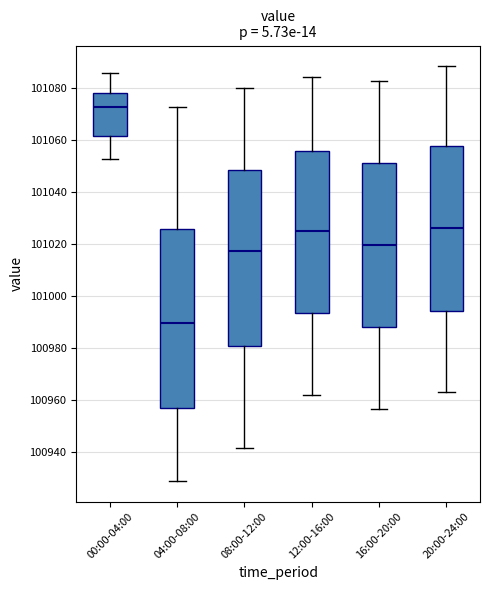

Reading left to right, read every box against the y-axis: the position of its median line, the range the box covers, and the ends of its whiskers. The values are not printed on the chart, so give them approximately, as read against the axis.

00:00-04:00: median 101072, box 101062 to 101078, whiskers 101052 to 101086
04:00-08:00: median 100990, box 100956 to 101026, whiskers 100928 to 101072
08:00-12:00: median 101018, box 100980 to 101048, whiskers 100942 to 101080
12:00-16:00: median 101026, box 100994 to 101056, whiskers 100962 to 101084
16:00-20:00: median 101020, box 100988 to 101050, whiskers 100956 to 101082
20:00-24:00: median 101026, box 100994 to 101058, whiskers 100962 to 101088